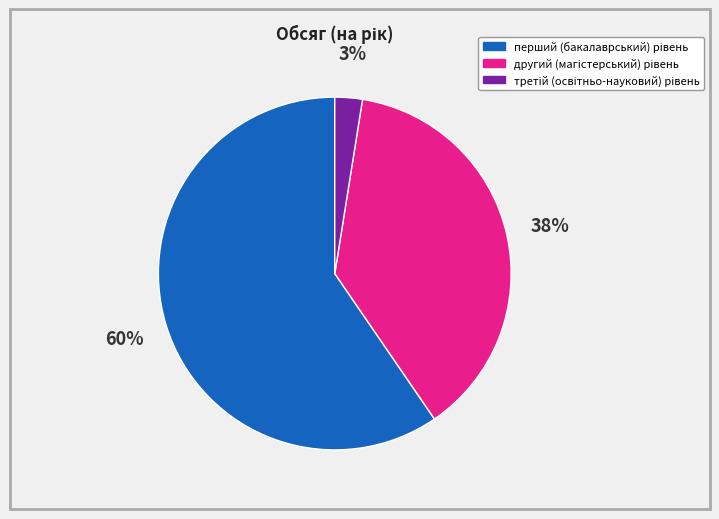

Does any single category account for the majority?

Yes